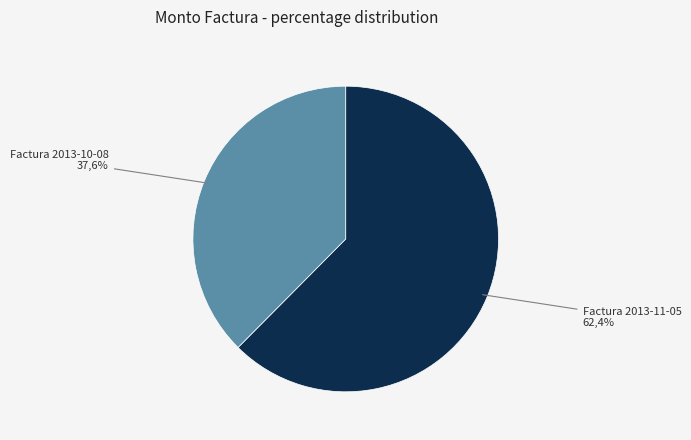

What portion of the pie excludes Factura 2013-11-05?

37.6%